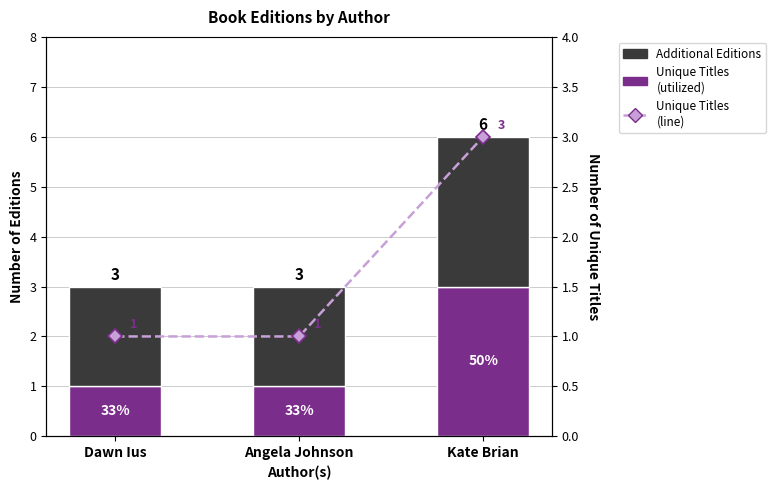

What is the difference between the maximum and minimum values in the Unique Titles (line) series?

2